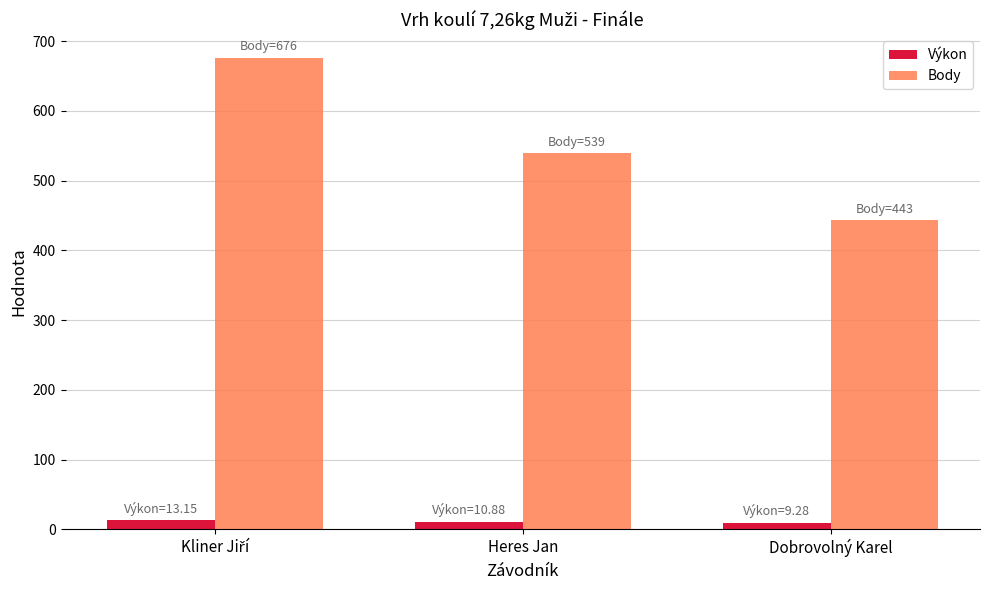

List the series in order of their overall mean, highest first.

Body, Výkon